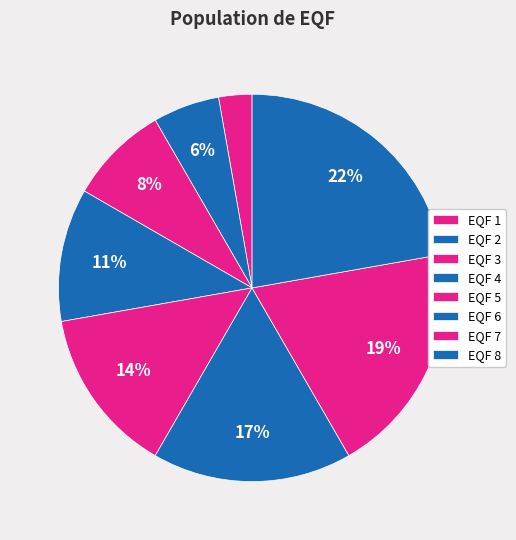

Which slice is the smallest?

1